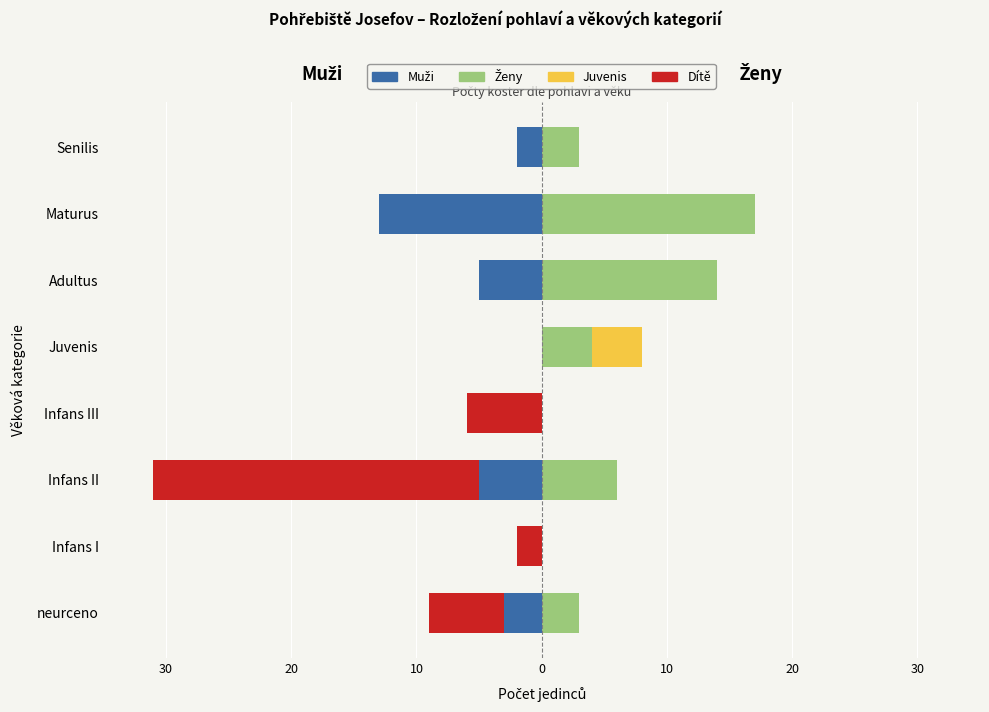

How many values in the Juvenis series exceed 0?

1